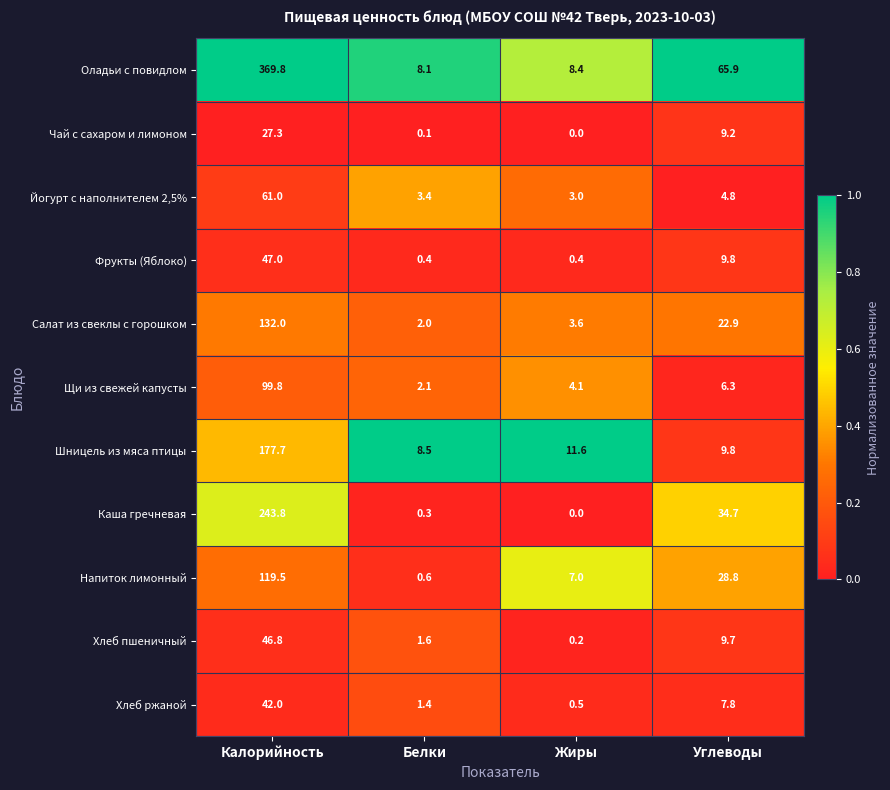

The value of Оладьи с повидлом at Белки is 12.1. True or false?

False